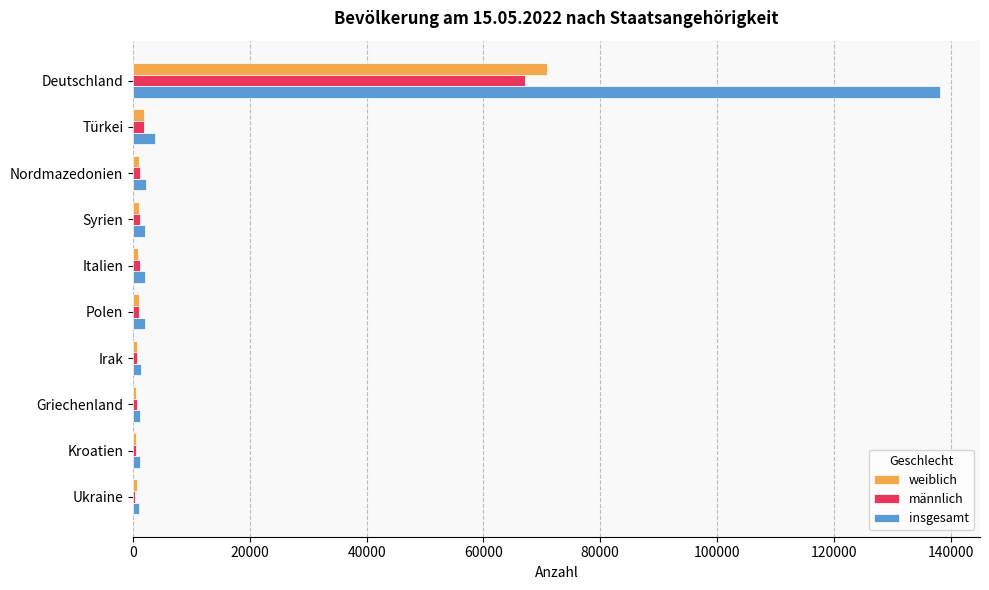

Which series changed the most between Deutschland and Italien?

insgesamt